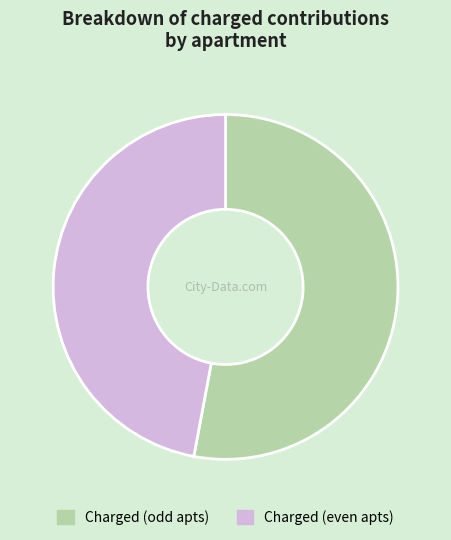

Rank the categories by value from lowest to highest.

Charged (even apts), Charged (odd apts)